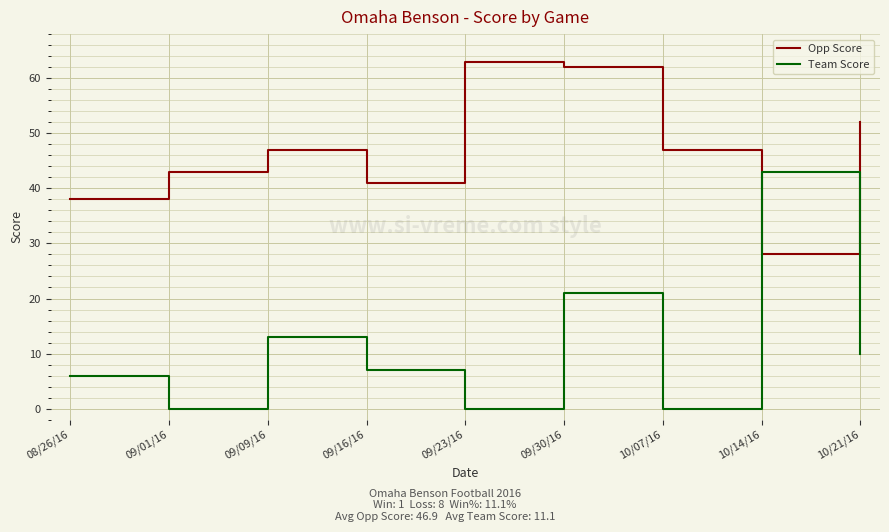

The value of Team Score at 09/23/16 is 0. True or false?

True